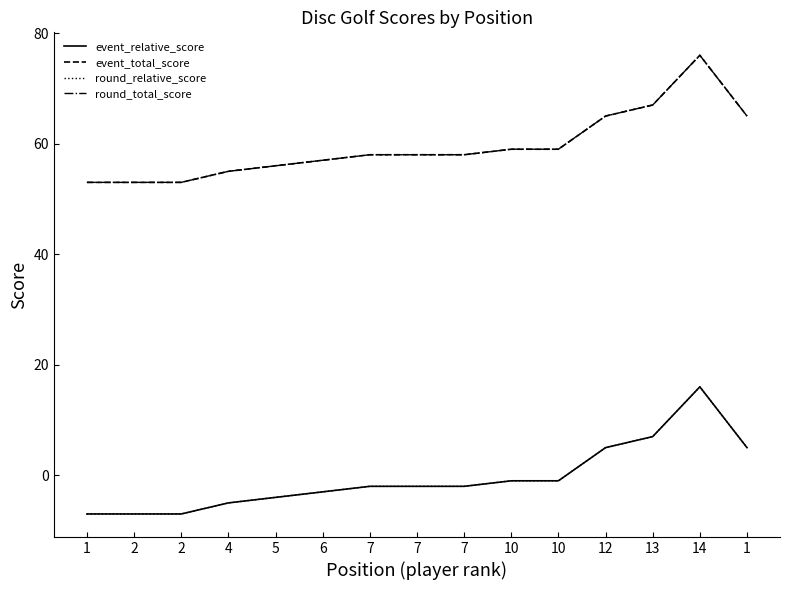

At 10, list the series in order from smallest to largest.

event_relative_score, round_relative_score, event_total_score, round_total_score